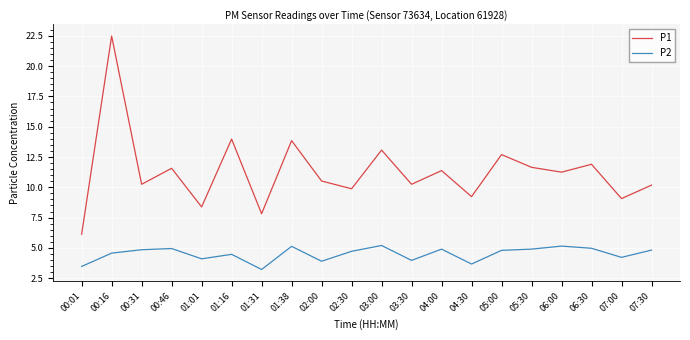

Rank the series at 04:30 from lowest to highest value.

P2, P1